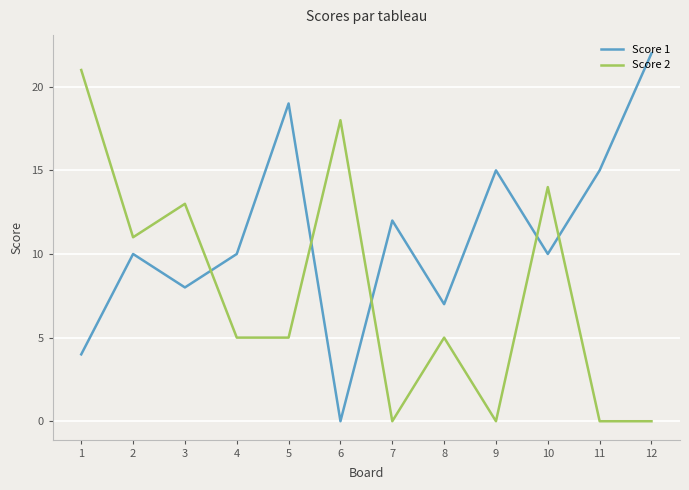

Which label corresponds to the largest value in the chart?

12